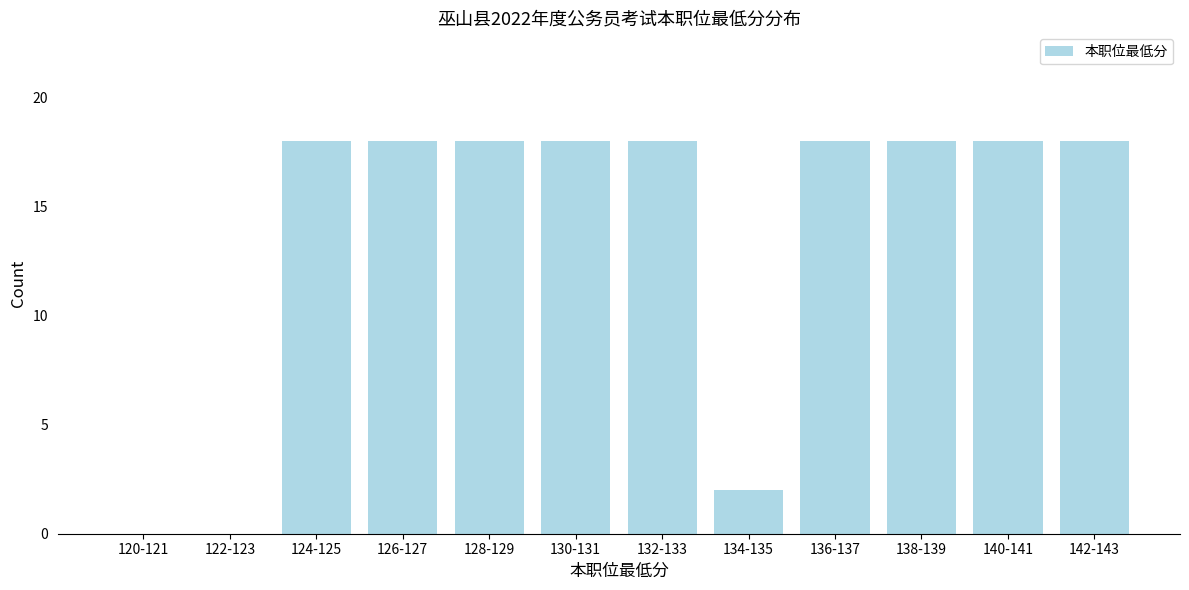

Reading left to right, transcribe all the data shown in this chart.

120-121=0	122-123=0	124-125=18	126-127=18	128-129=18	130-131=18	132-133=18	134-135=2	136-137=18	138-139=18	140-141=18	142-143=18